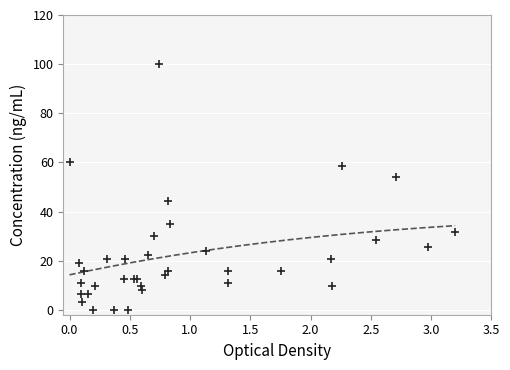

What Y value in the scatter plot is closest to 50?

54.0